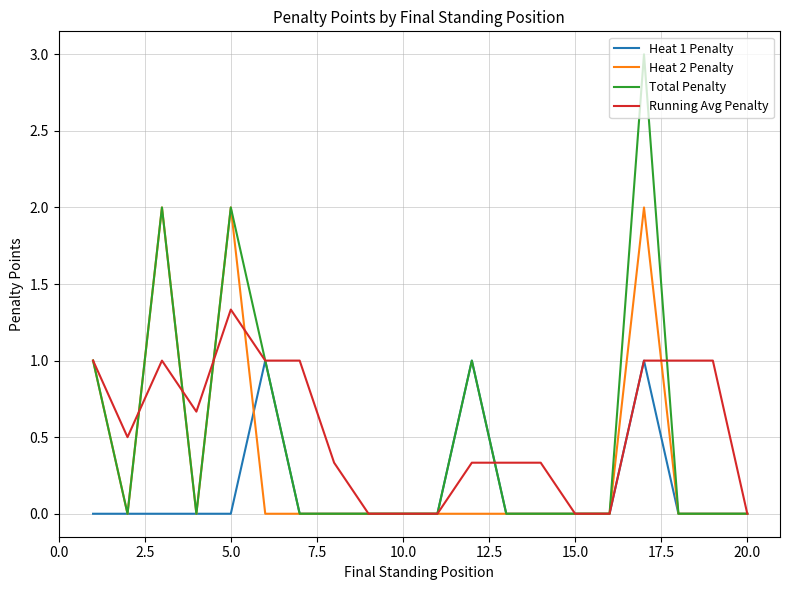

What is the maximum value shown in the chart?

3.0